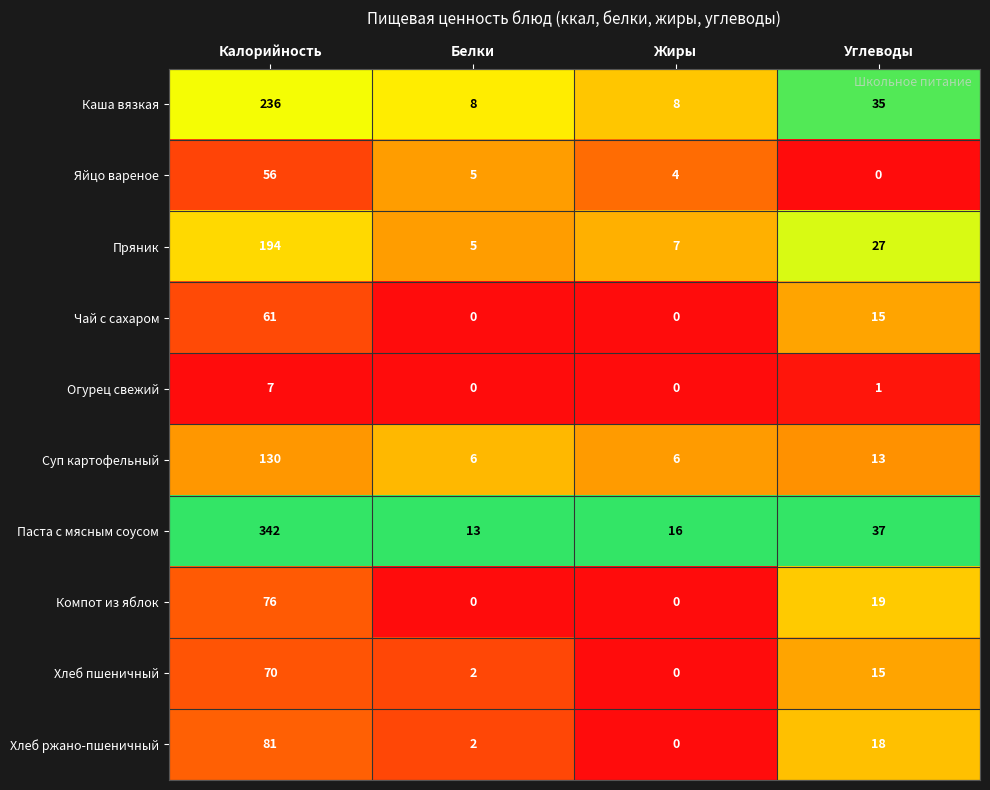

What is the difference between the maximum and minimum values in the Яйцо вареное series?

56